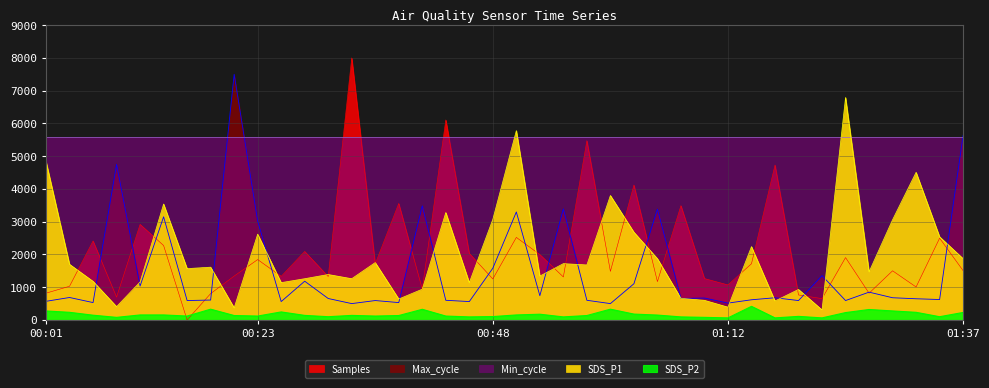

Does the chart display data point markers on the line(s)?

No